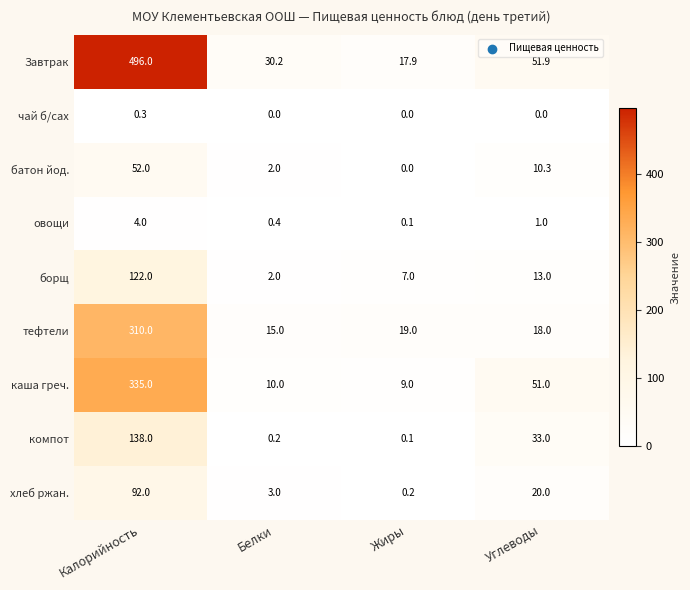

True or false: Завтрак has a value of 51.9 at Углеводы.

True